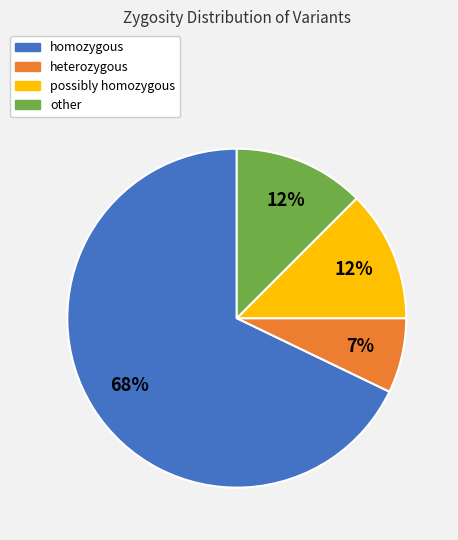

What is the ratio of the value at possibly homozygous to the value at other?

1.0